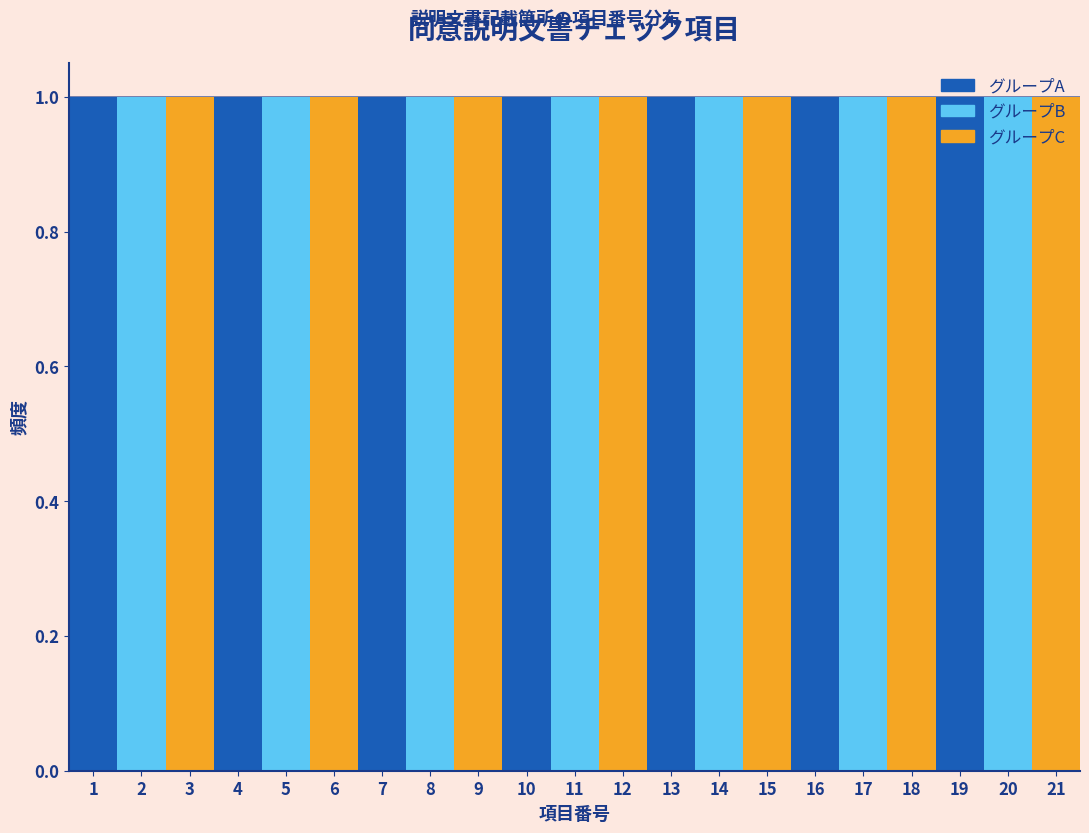

Reading left to right, list every bar in this chart as the range it spans on the x-axis followed by its height. The values are not printed on the chart, so give them approximately, as read against the axis.

0.5 to 1.5: 1
1.5 to 2.5: 1
2.5 to 3.5: 1
3.5 to 4.5: 1
4.5 to 5.5: 1
5.5 to 6.5: 1
6.5 to 7.5: 1
7.5 to 8.5: 1
8.5 to 9.5: 1
9.5 to 10.5: 1
10.5 to 11.5: 1
11.5 to 12.5: 1
12.5 to 13.5: 1
13.5 to 14.5: 1
14.5 to 15.5: 1
15.5 to 16.5: 1
16.5 to 17.5: 1
17.5 to 18.5: 1
18.5 to 19.5: 1
19.5 to 20.5: 1
20.5 to 21.5: 1